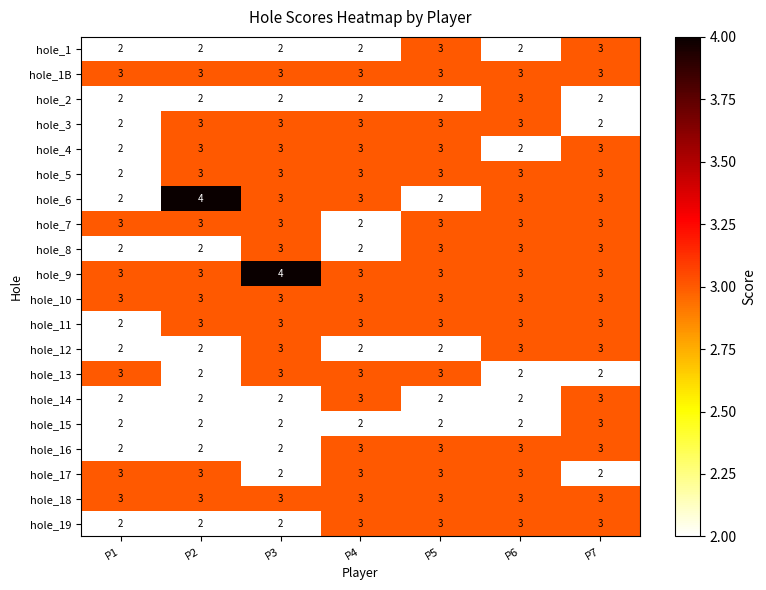

True or false: hole_19 has a value of 1 at P5.

False